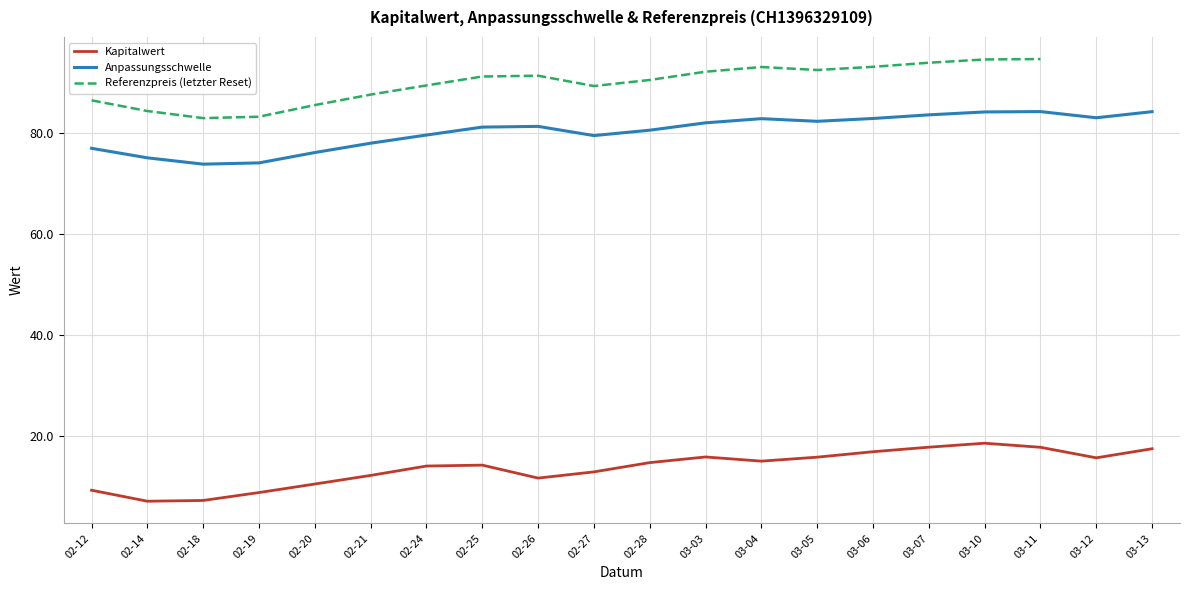

Where is Anpassungsschwelle nearest to the value 79?

02-27